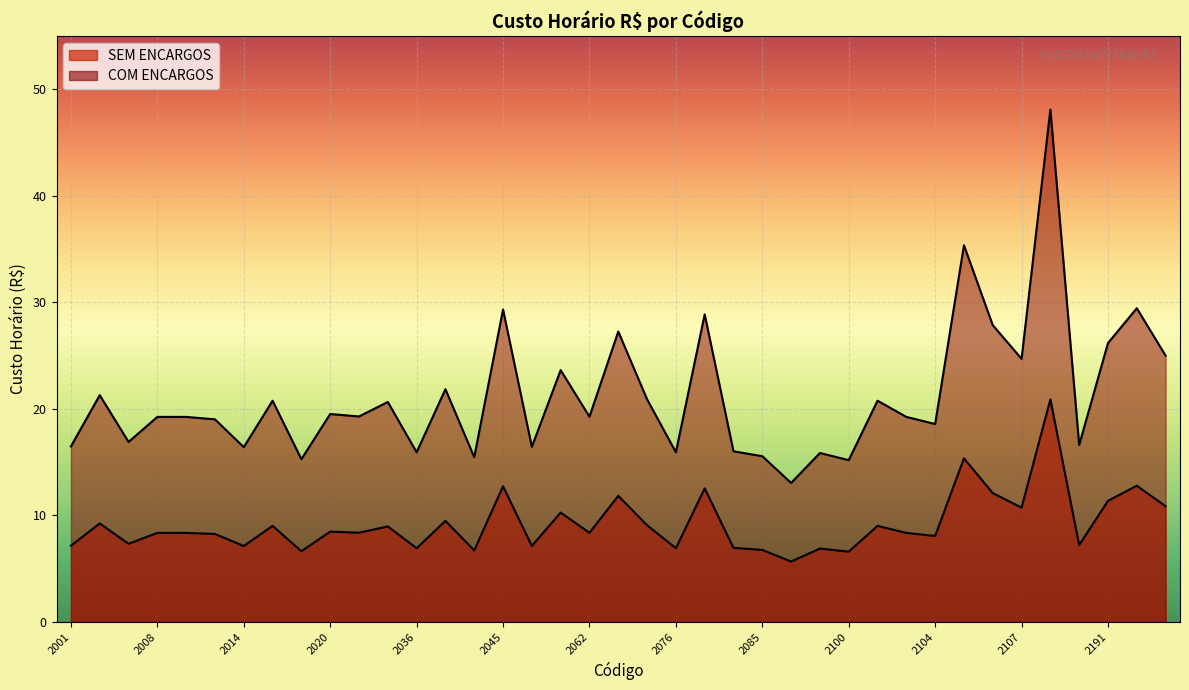

True or false: COM ENCARGOS has a value of 29.4 at 2192.

True